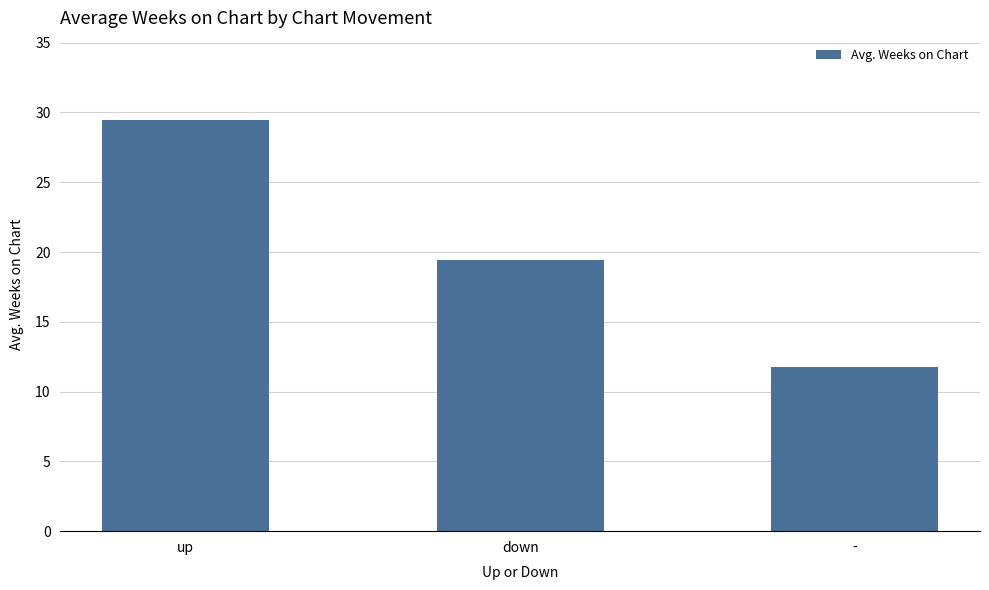

Reading left to right, what are all the values shown in this chart?

up=29.5	down=19.4	-=11.8